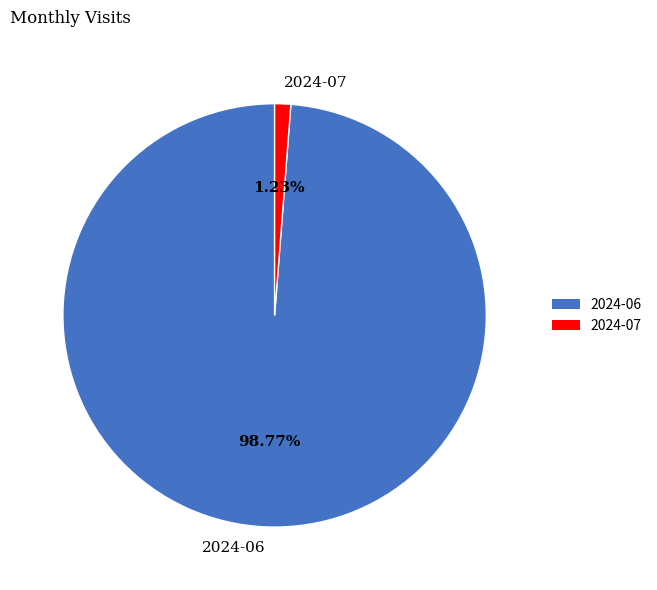

True or false: 2024-06 accounts for 89% of the total.

False